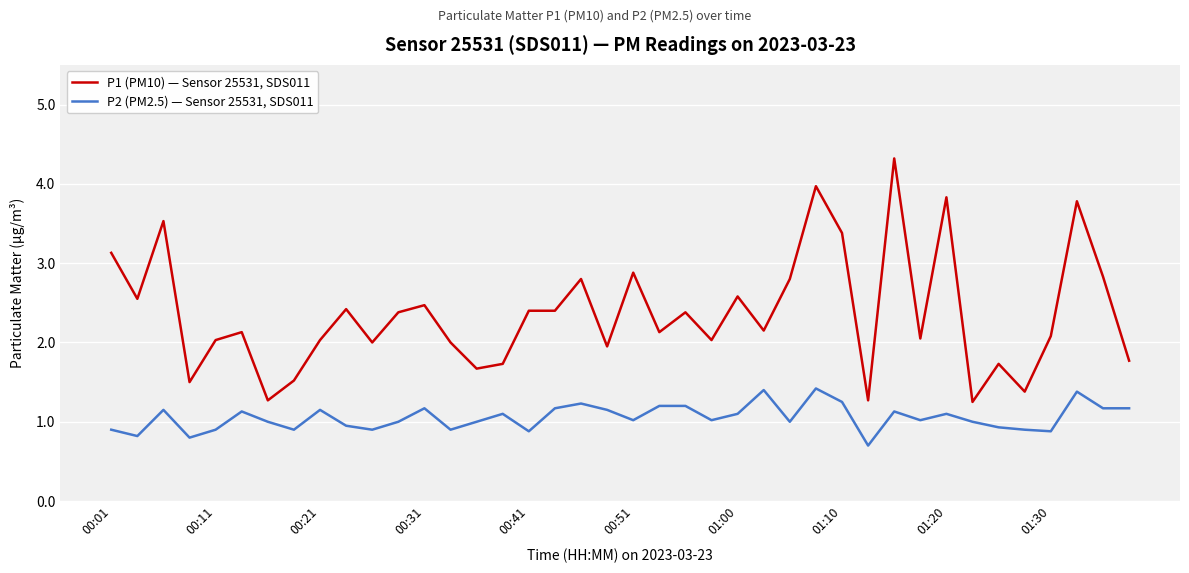

List the series in order of their peak value, highest first.

P1 (PM10) — Sensor 25531, SDS011, P2 (PM2.5) — Sensor 25531, SDS011